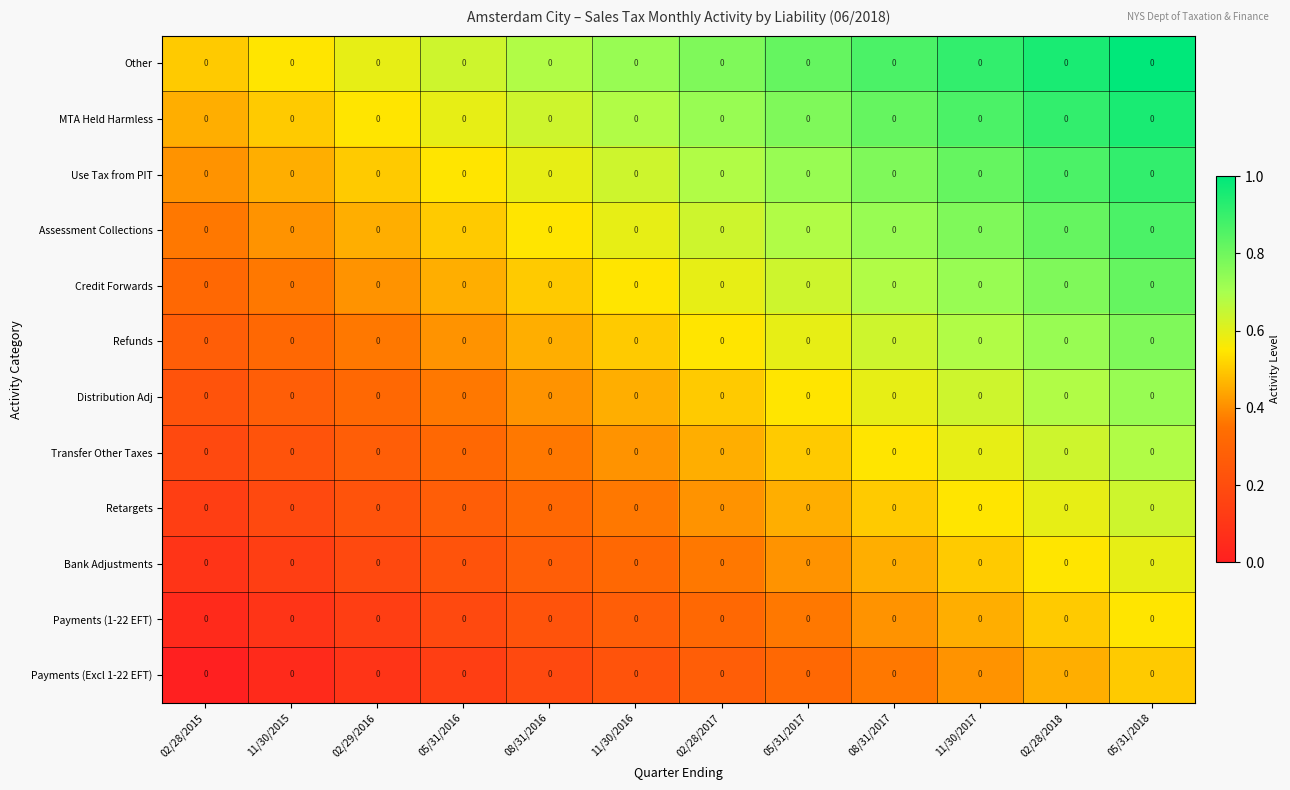

What is the approximate value of Refunds at 02/28/2018?

0.7